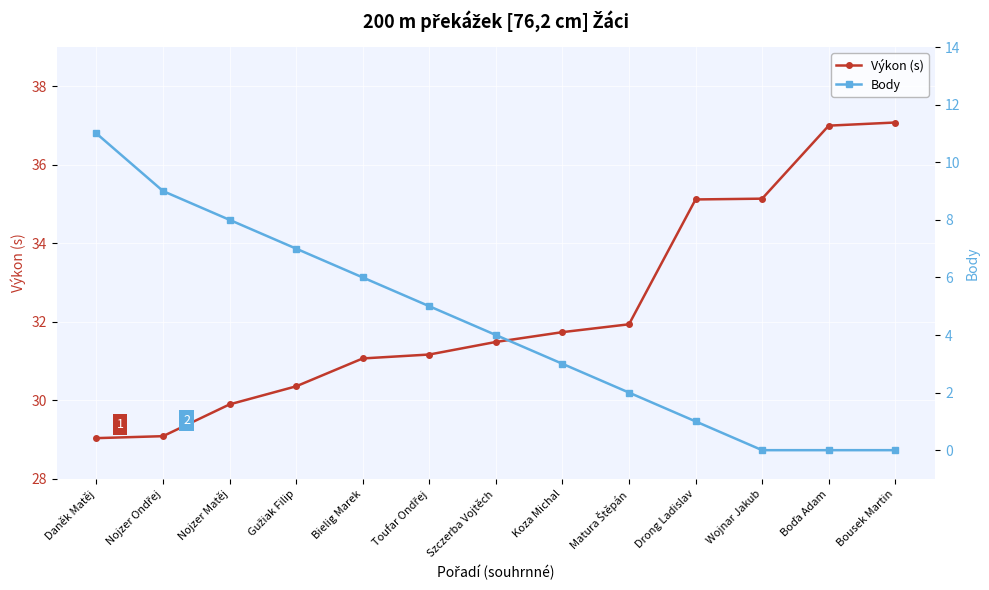

True or false: Výkon (s) and Body cross at least once.

False